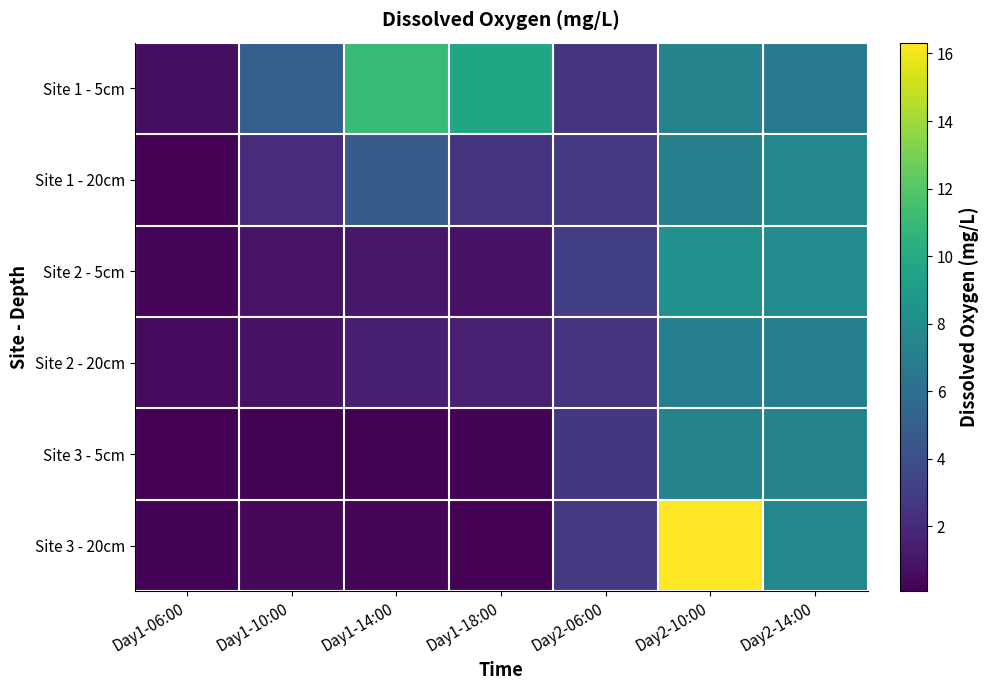

Which series has the widest spread of values?

Site 3 - 20cm